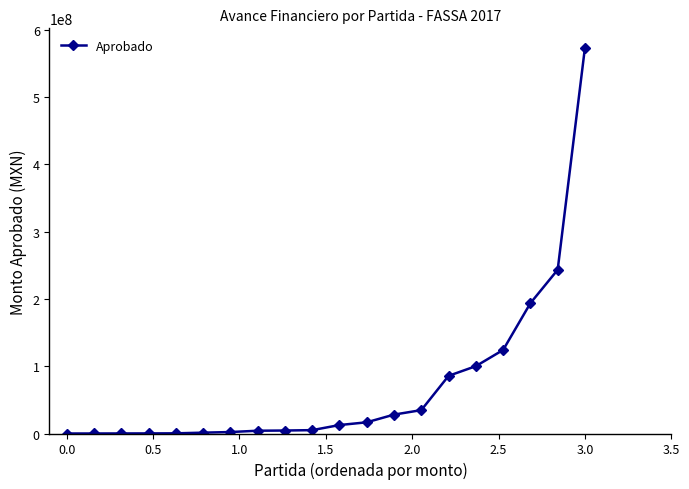

What is the average value?

71505910